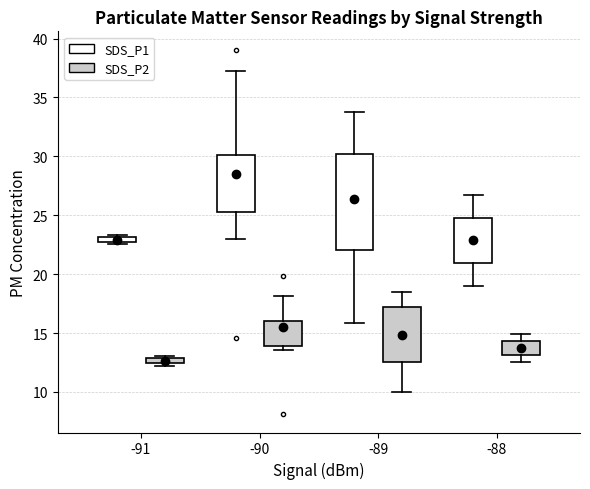

Where is the upper edge of the box for -91 (SDS_P1) on the y-axis? The values are not printed on the chart, so give them approximately, as read against the axis.

23.0